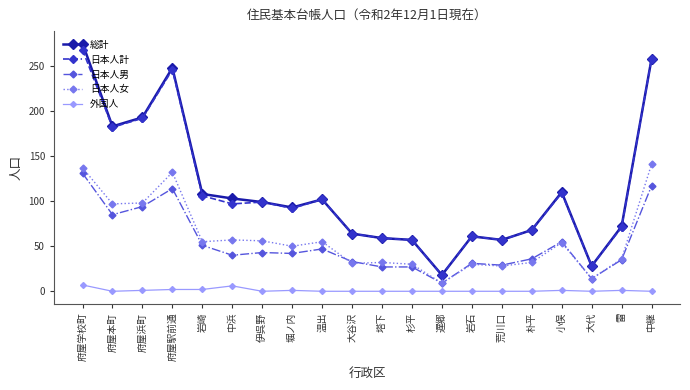

At which label does 日本人男 first exceed 42?

府屋学校町